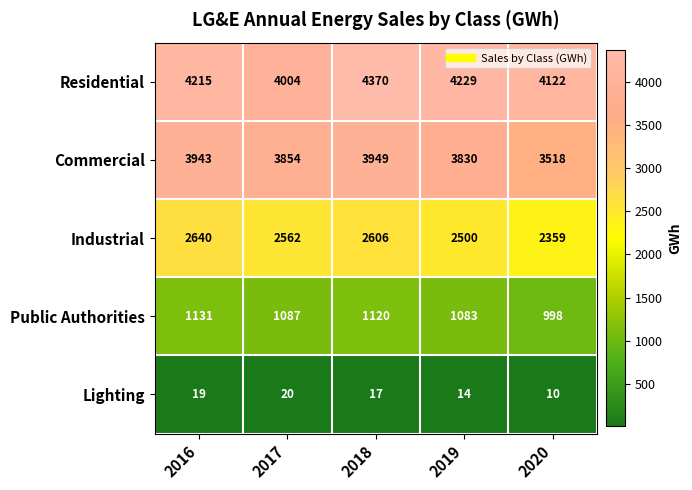

Which series changed the most between 2016 and 2018?

Residential